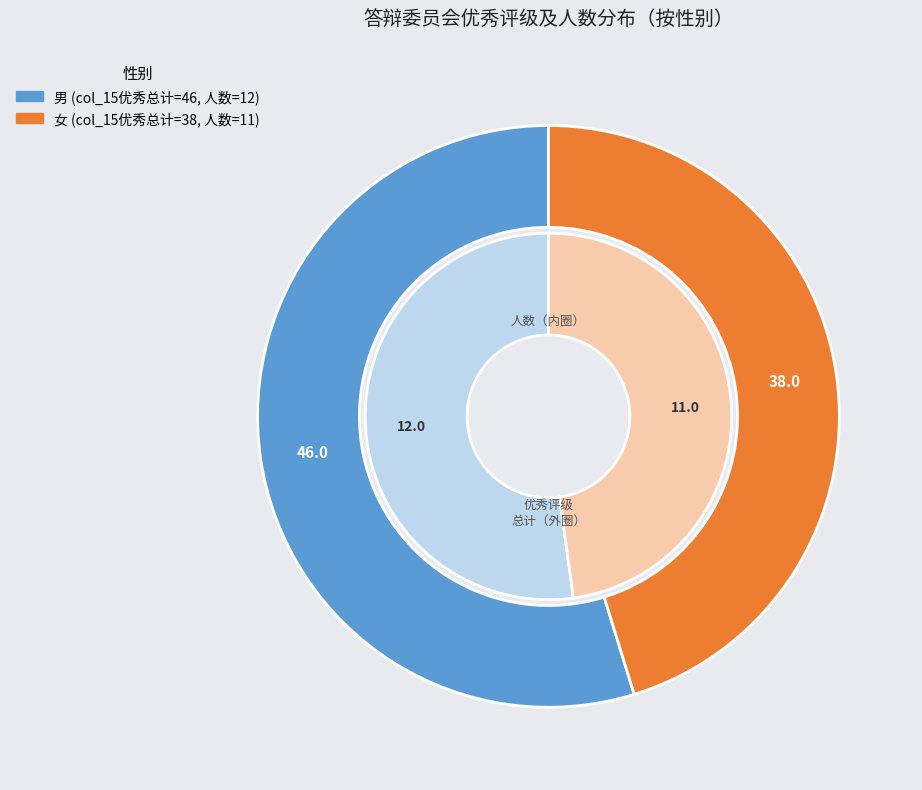

To the nearest percent, what is the combined percentage of 男 and 女?

100%